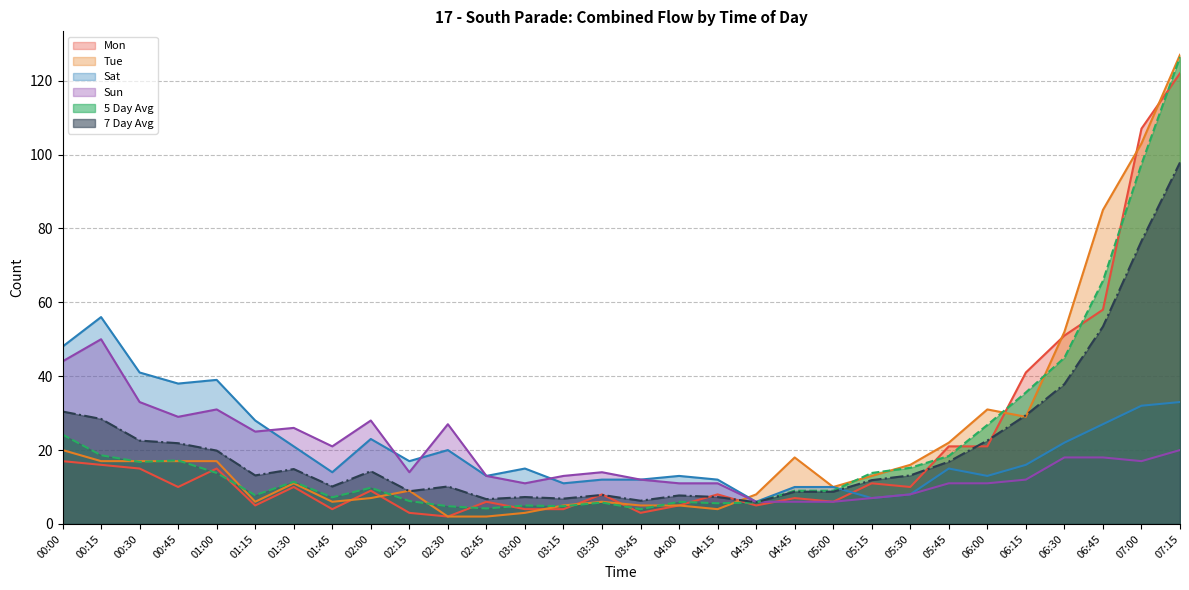

What is the value of the Sat point at the 24th from the left?

15.0